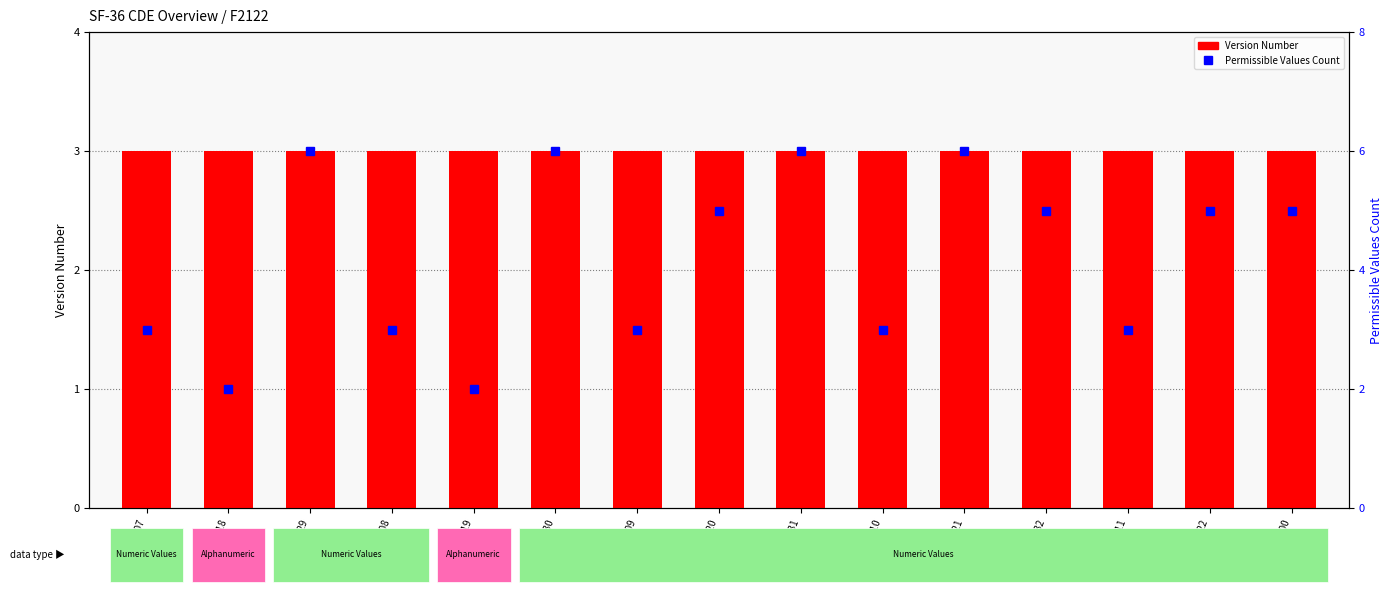

Which category has the lowest value across all series?

C08518